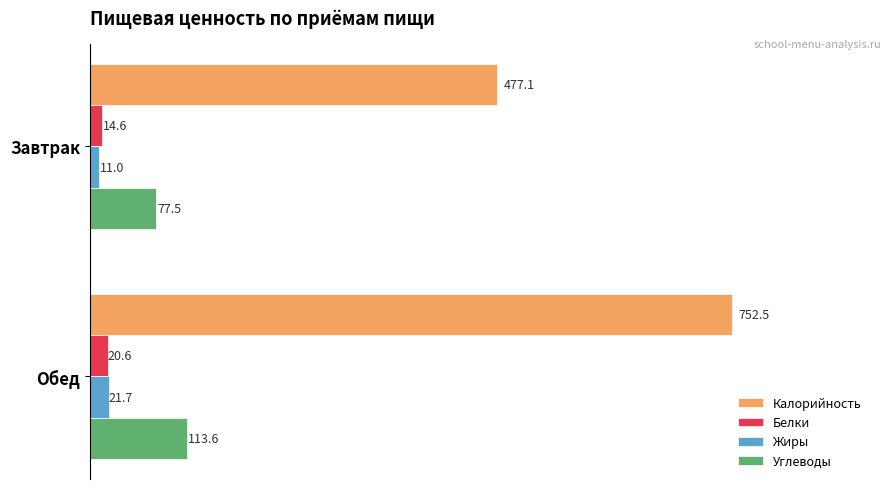

Which series has the largest total across all categories?

Калорийность